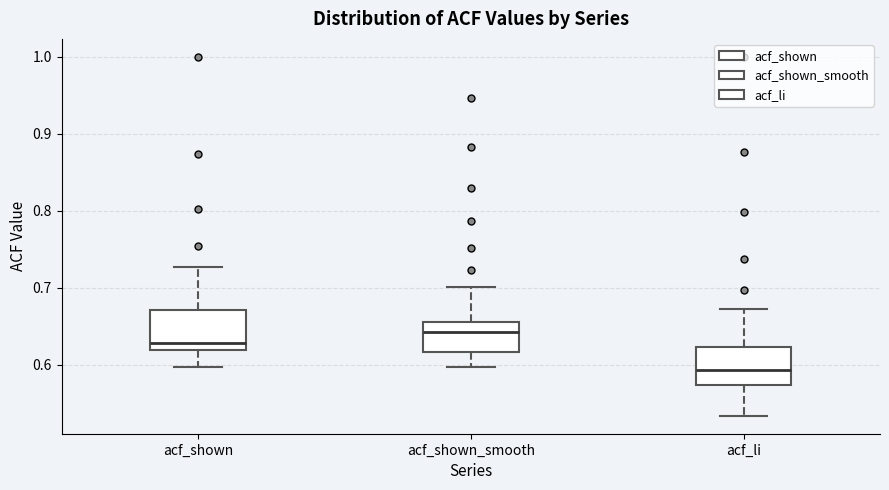

Reading left to right, transcribe this box plot: for each box, give where its median line is, the range the box spans, and where its two whiskers end, as read against the y-axis. The values are not printed on the chart, so give them approximately, as read against the axis.

acf_shown: median 0.63, box 0.62 to 0.67, whiskers 0.60 to 0.73
acf_shown_smooth: median 0.64, box 0.62 to 0.66, whiskers 0.60 to 0.70
acf_li: median 0.59, box 0.57 to 0.62, whiskers 0.53 to 0.67